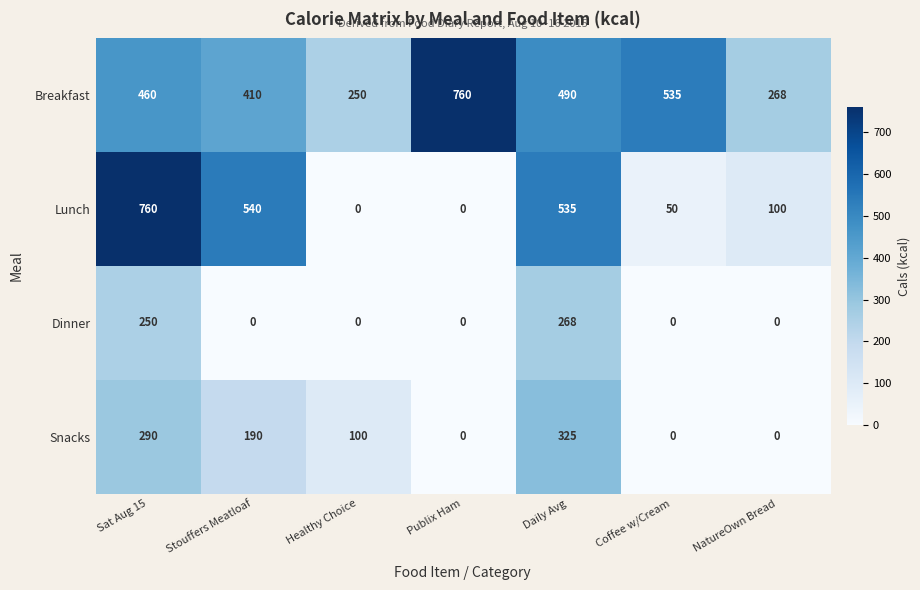

How many categories are shown in the chart?

7